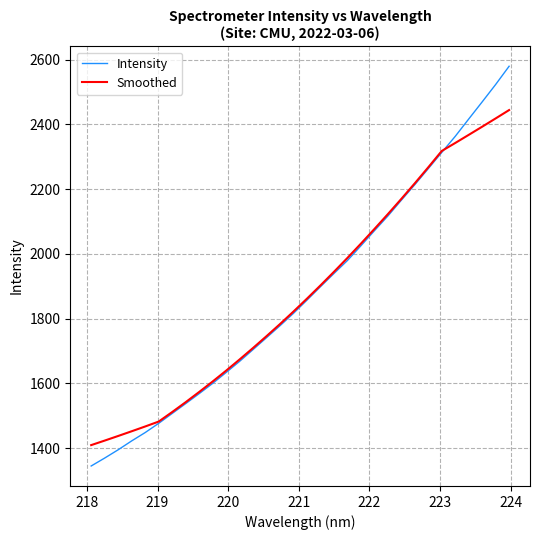

Rank the series by their maximum value, from highest to lowest.

Intensity, Smoothed